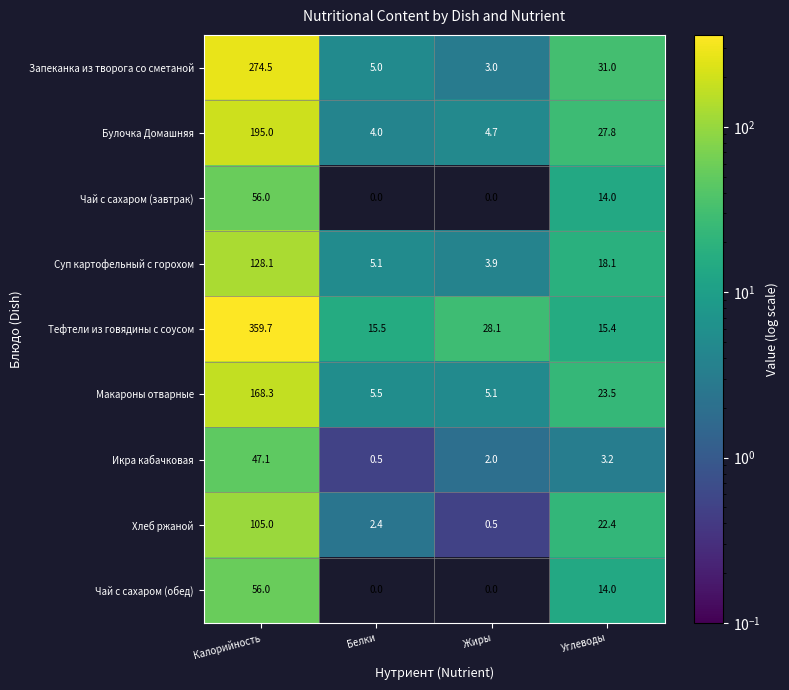

True or false: Хлеб ржаной has a value of 0.5 at Жиры.

True